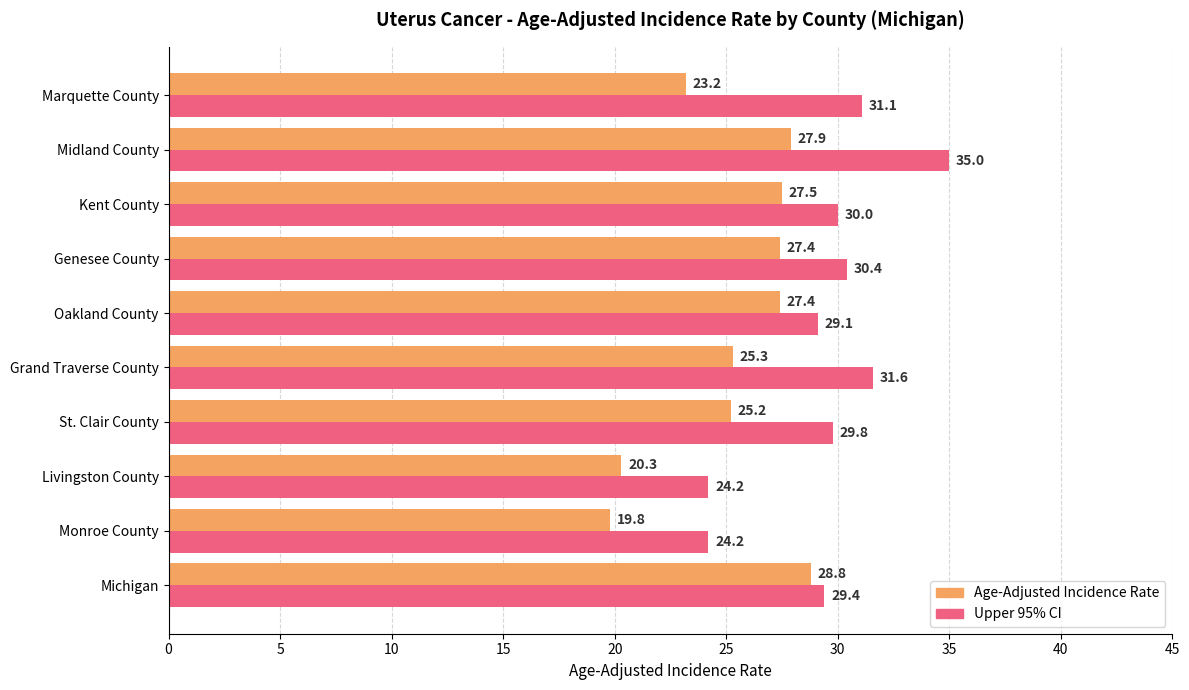

What is the difference between the highest and lowest values at Grand Traverse County?

6.3